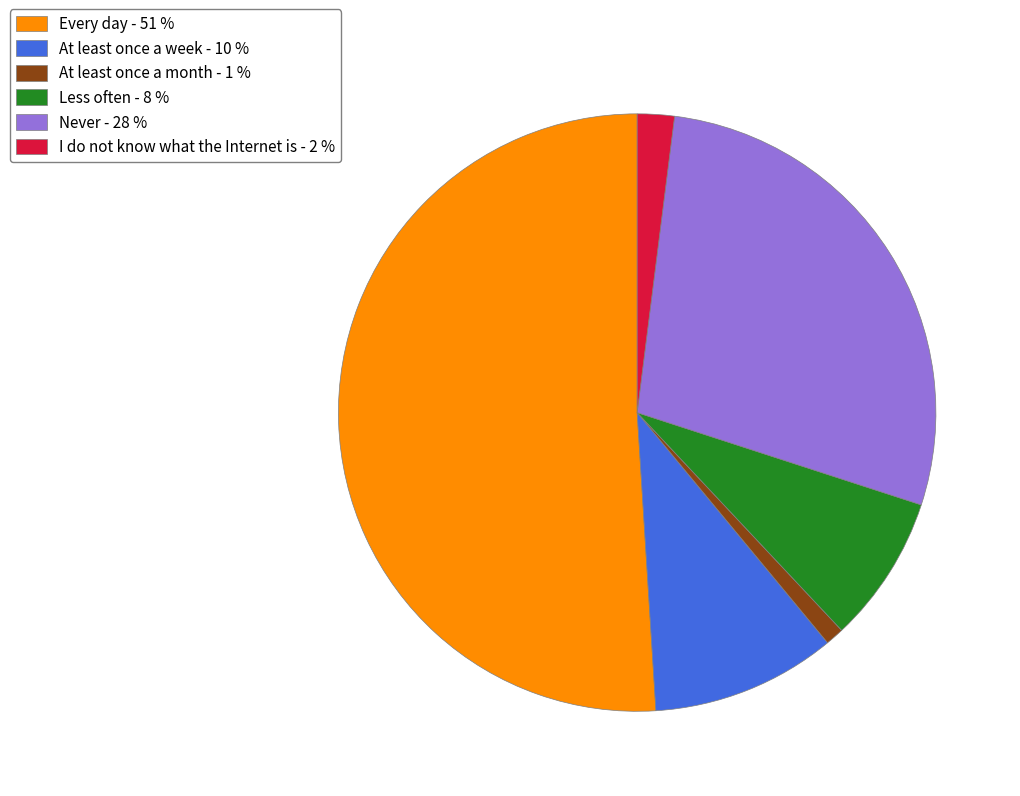

Which slice is the smallest?

At least once a month